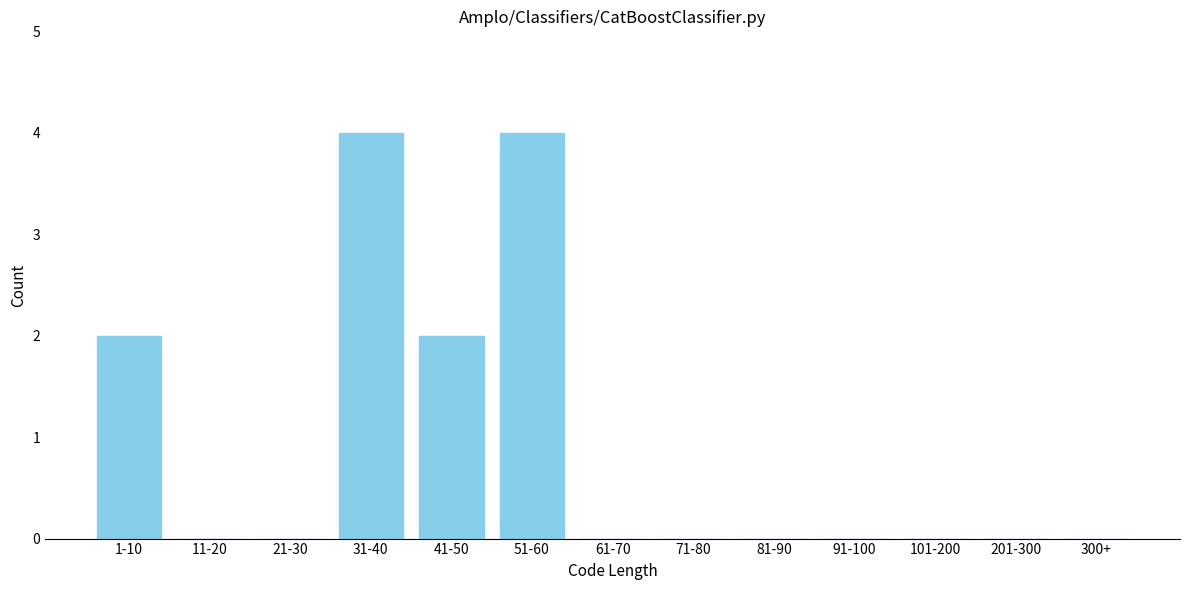

Reading left to right, list all the values displayed in this chart.

1-10=2	11-20=0	21-30=0	31-40=4	41-50=2	51-60=4	61-70=0	71-80=0	81-90=0	91-100=0	101-200=0	201-300=0	300+=0